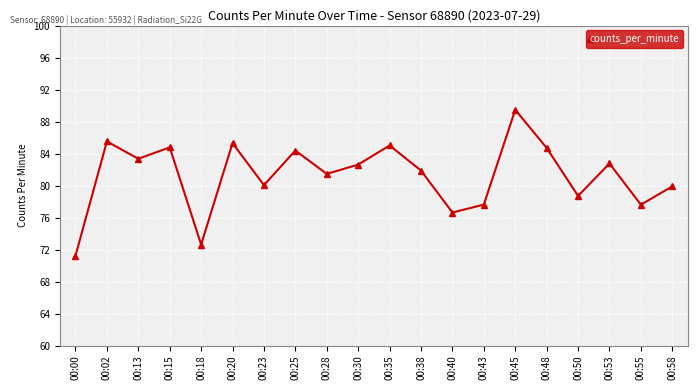

True or false: the data shows 50.1 at 00:20.

False